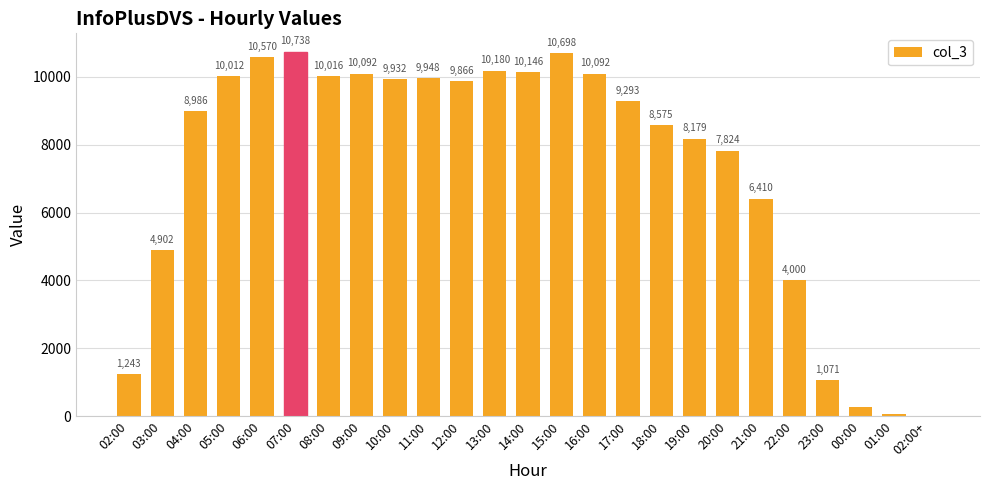

Reading left to right, list all the values displayed in this chart.

1243	4902	8986	10012	10570	10738	10016	10092	9932	9948	9866	10180	10146	10698	10092	9293	8575	8179	7824	6410	4000	1071	261	62	1